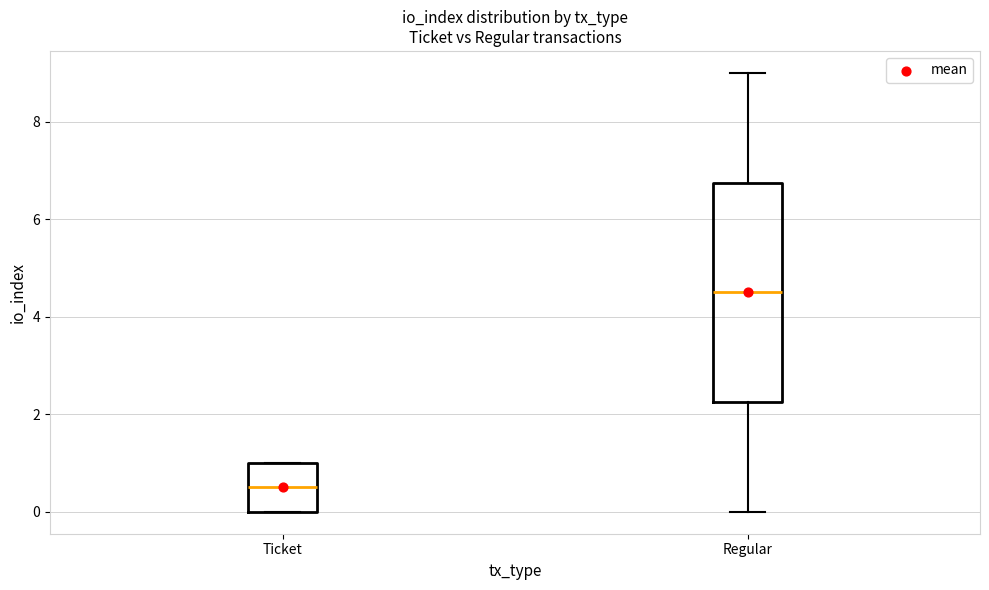

Which box's median line is the lowest?

Ticket